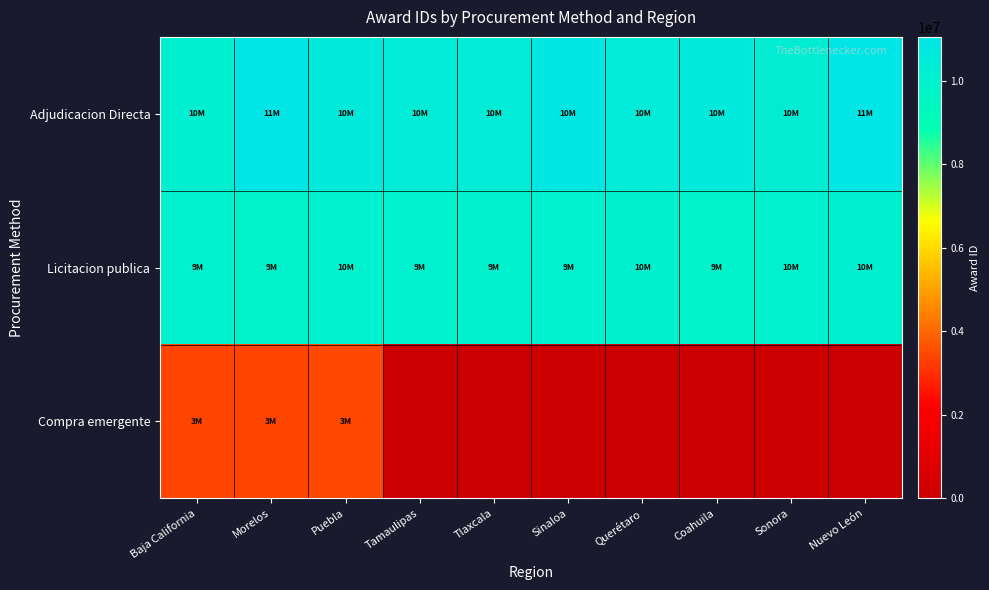

At how many categories does at least one series exceed 6528316?

10